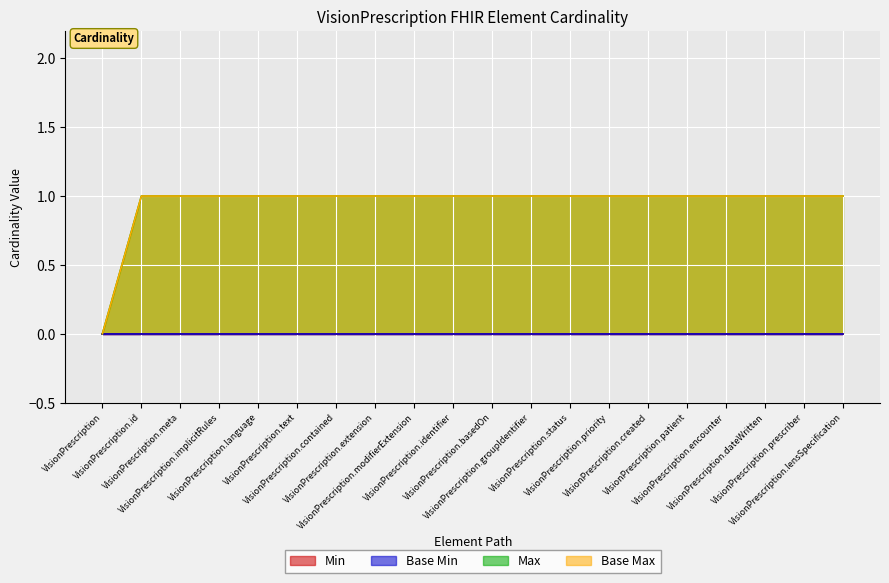

What is the label of the 19th point from the left?

VisionPrescription.prescriber